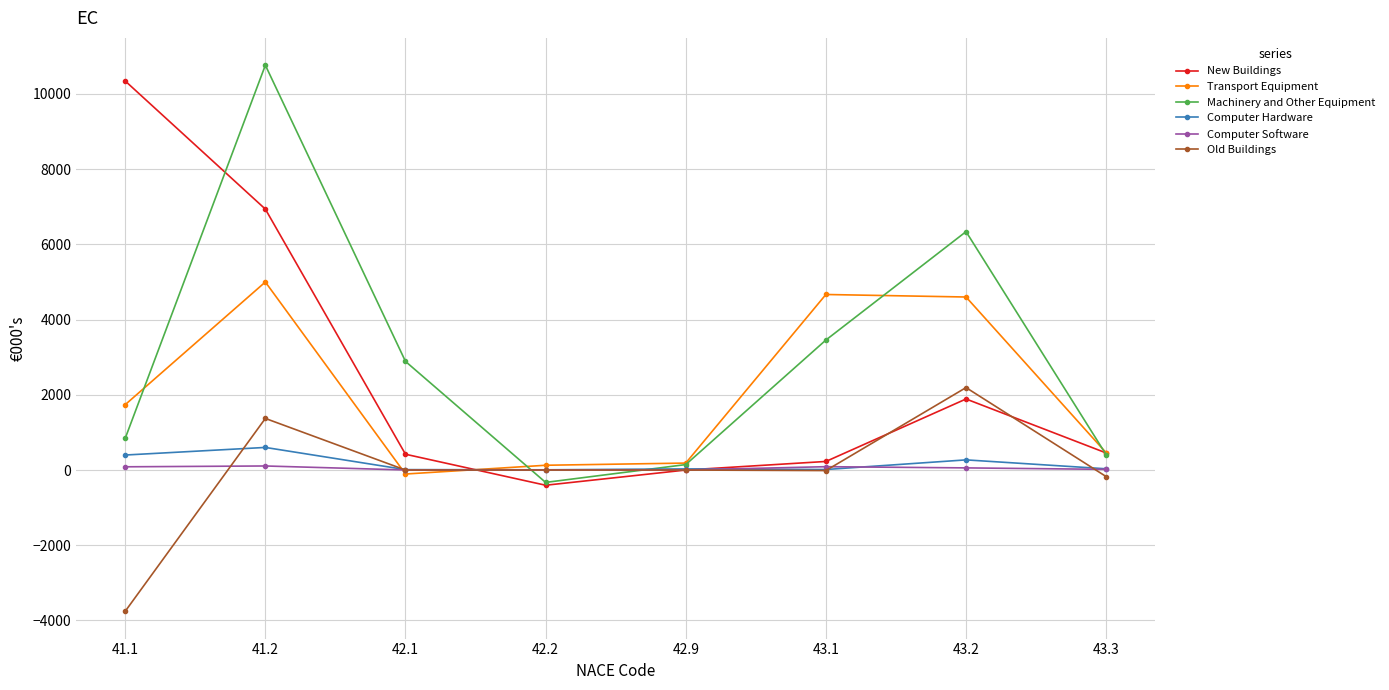

How many categories are shown in the chart?

8